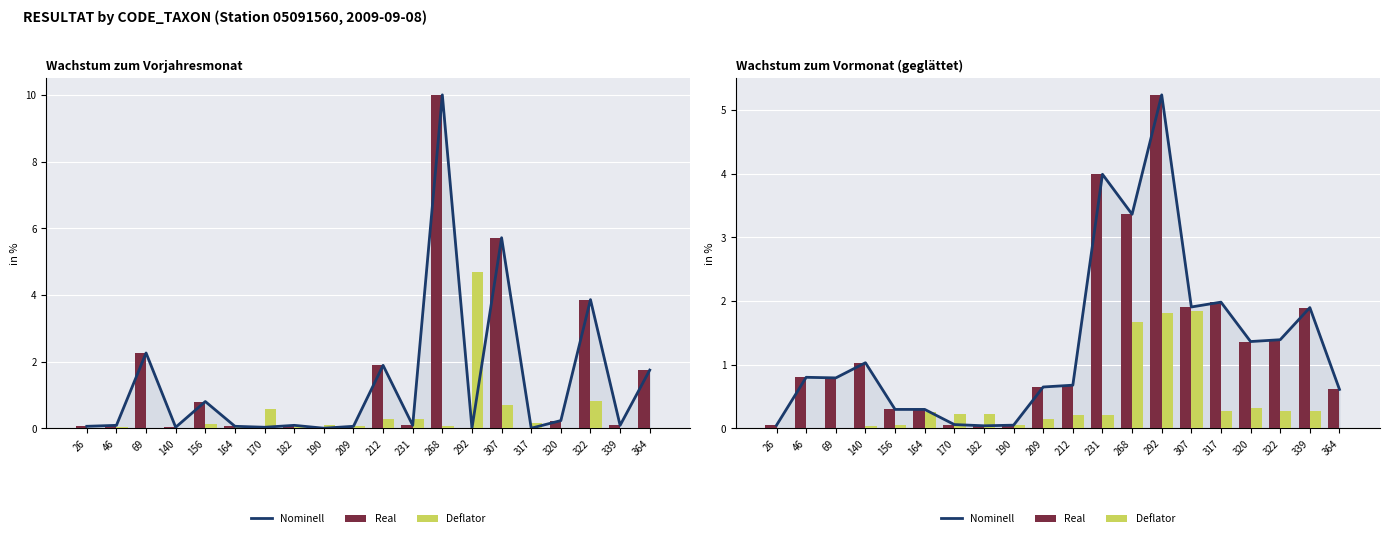

Reading left to right, what are all the values shown in this chart?

Nominell: 26=0.0	46=0.8	69=0.8	140=1.0	156=0.3	164=0.3	170=0.1	182=0.0	190=0.0	209=0.6	212=0.7	231=4.0	268=3.4	292=5.2	307=1.9	317=2.0	320=1.4	322=1.4	339=1.9	364=0.6
Real: 26=0.0	46=0.8	69=0.8	140=1.0	156=0.3	164=0.3	170=0.1	182=0.0	190=0.0	209=0.6	212=0.7	231=4.0	268=3.4	292=5.2	307=1.9	317=2.0	320=1.4	322=1.4	339=1.9	364=0.6
Deflator: 26=0.0	46=0.0	69=0.0	140=0.0	156=0.1	164=0.2	170=0.2	182=0.2	190=0.1	209=0.1	212=0.2	231=0.2	268=1.7	292=1.8	307=1.8	317=0.3	320=0.3	322=0.3	339=0.3	364=0.0